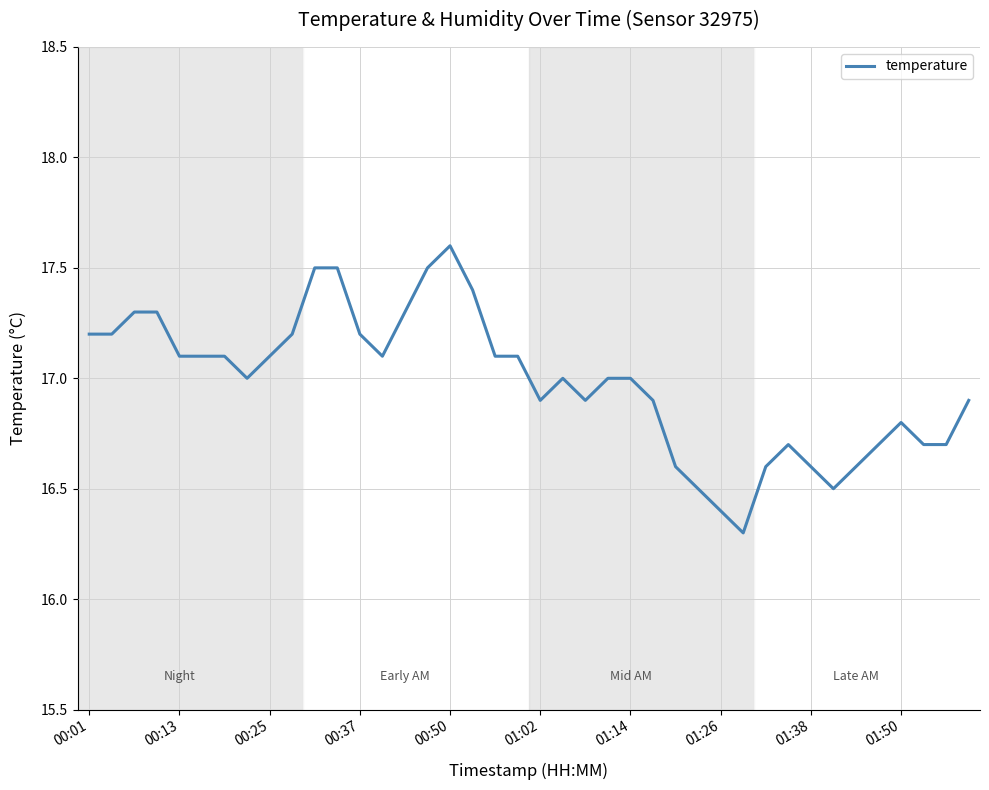

What is the difference between the maximum and minimum values?

1.3